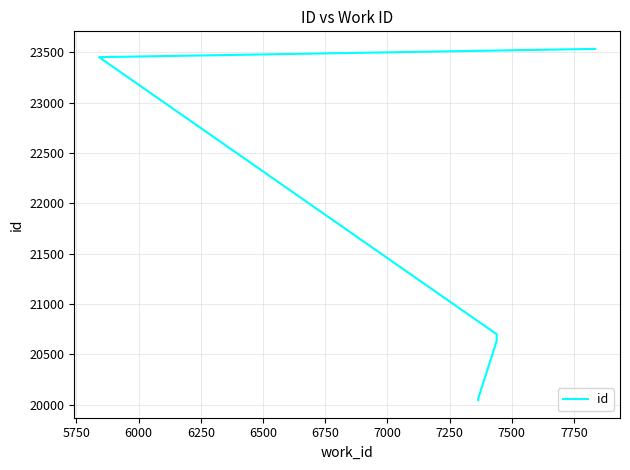

True or false: the data shows 35389 at 7000.

False